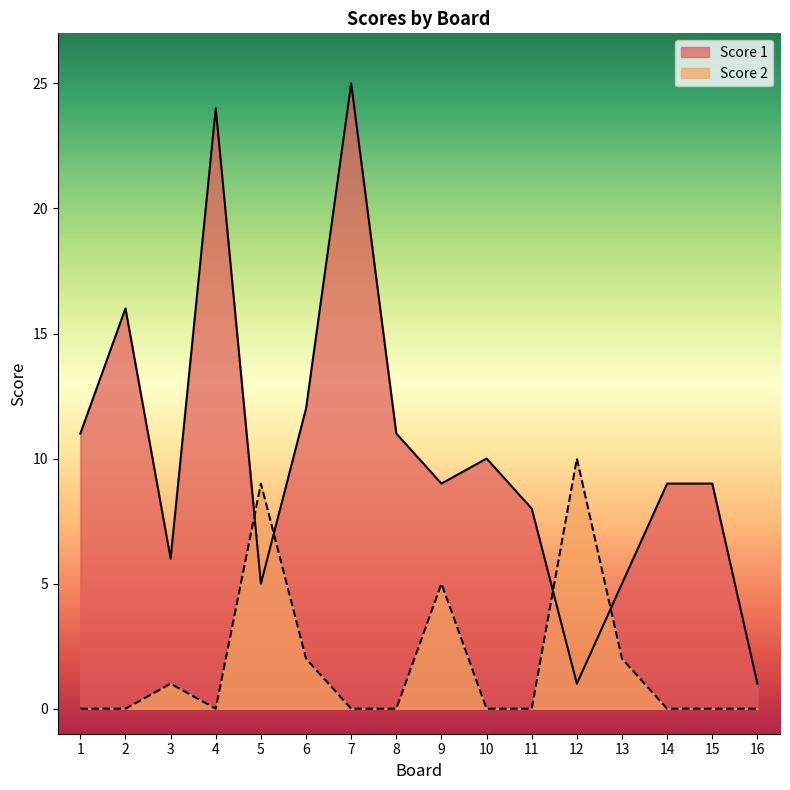

Which series has the largest total across all categories?

Score 1